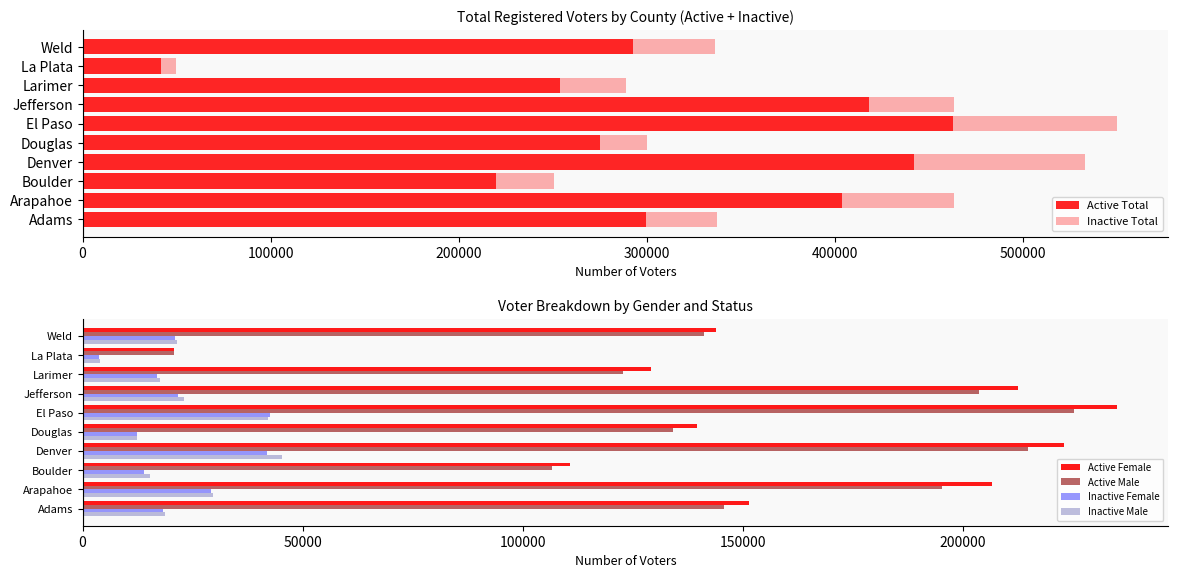

The value of Active Female at Weld is 143891. True or false?

True